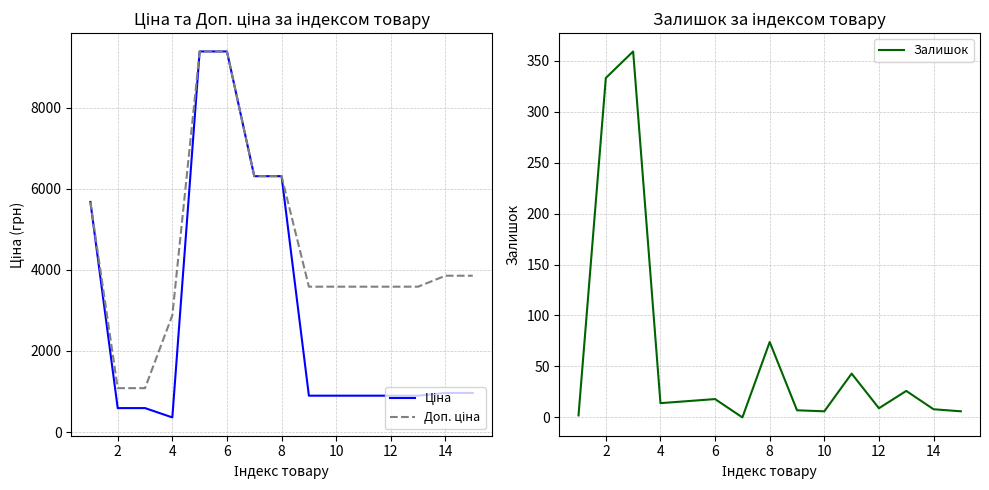

Where is Залишок nearest to the value 179?

8